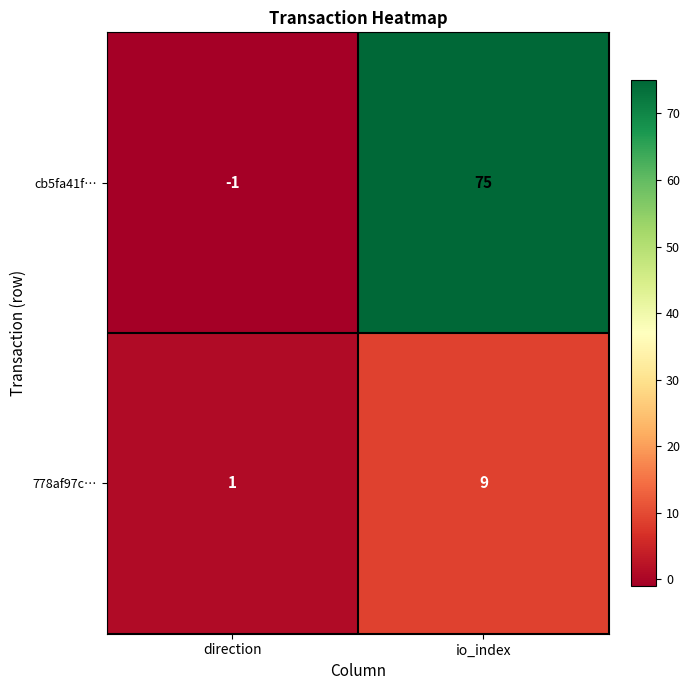

Where is cb5fa41f… nearest to the value 37?

direction